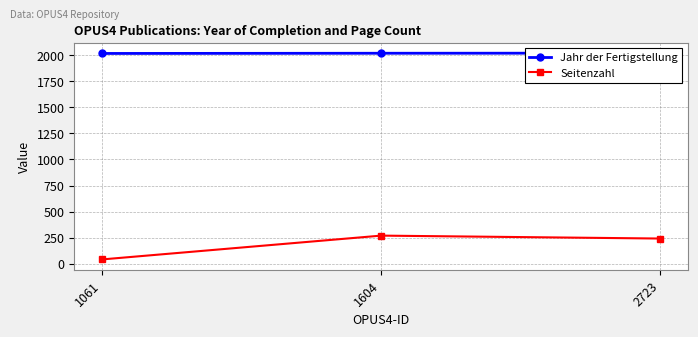

What is the difference between the maximum and minimum values in the Seitenzahl series?

228